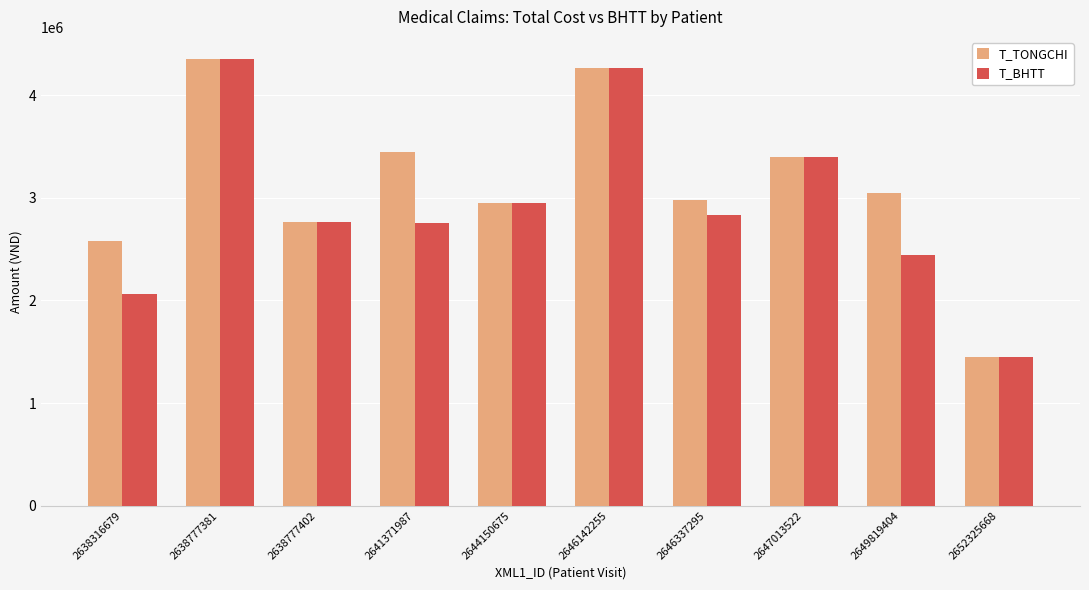

How many data points does each series have?

10